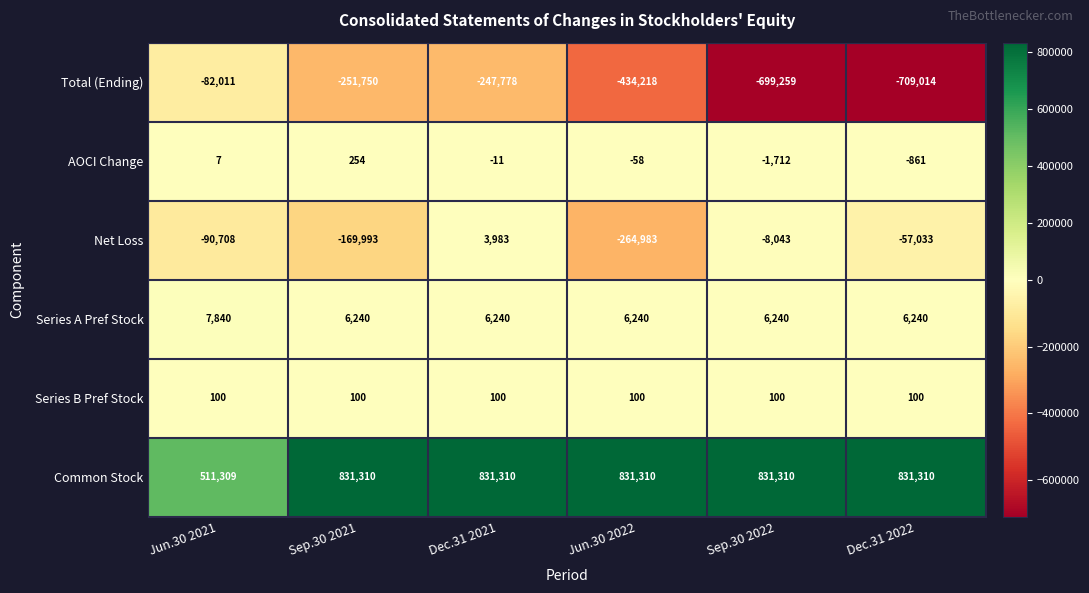

What is the total value across all series at Jun.30 2021?

346537